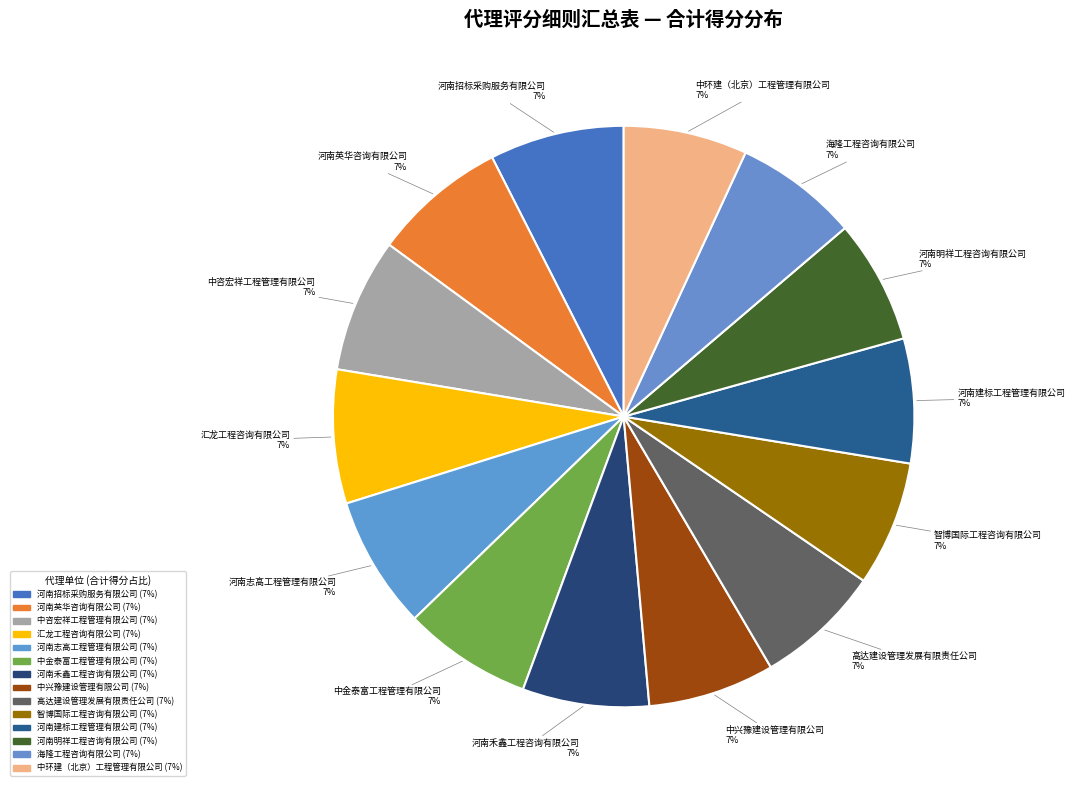

To the nearest percent, what portion does 中环建（北京）工程管理有限公司 represent?

7%